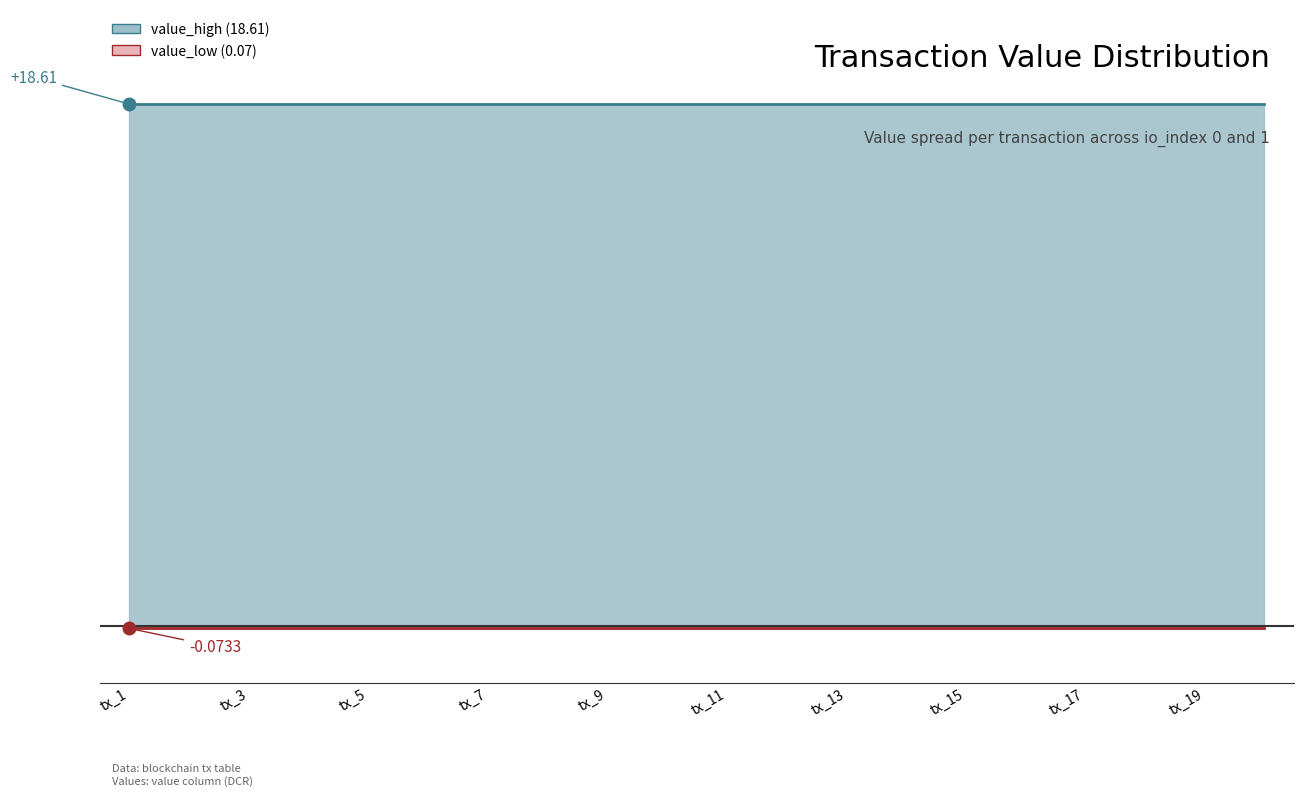

List the series in order of their peak value, lowest first.

value_low_line, value_high_line